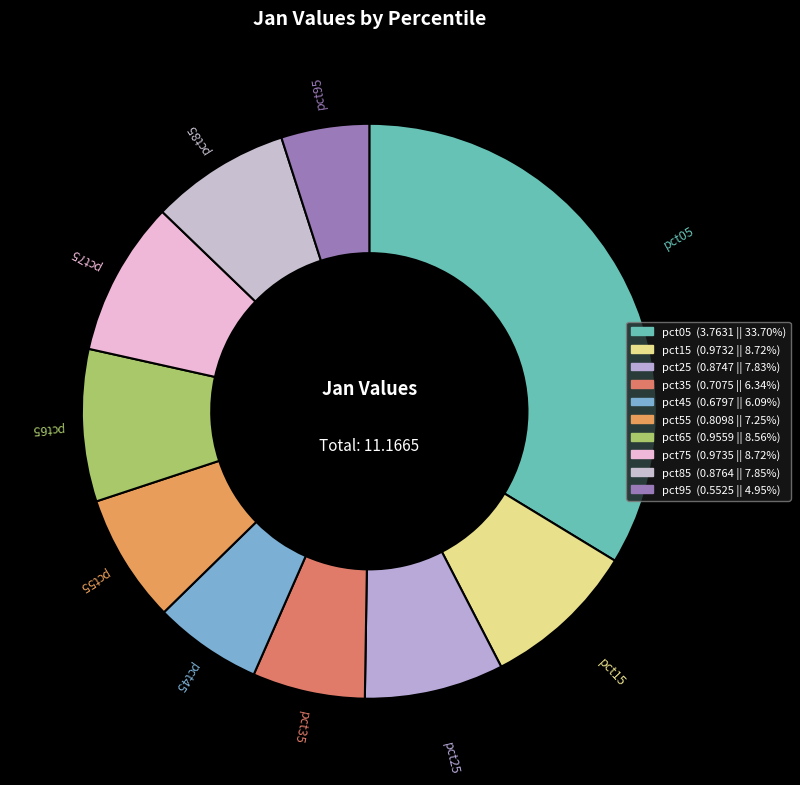

Is there a majority slice in this chart?

No